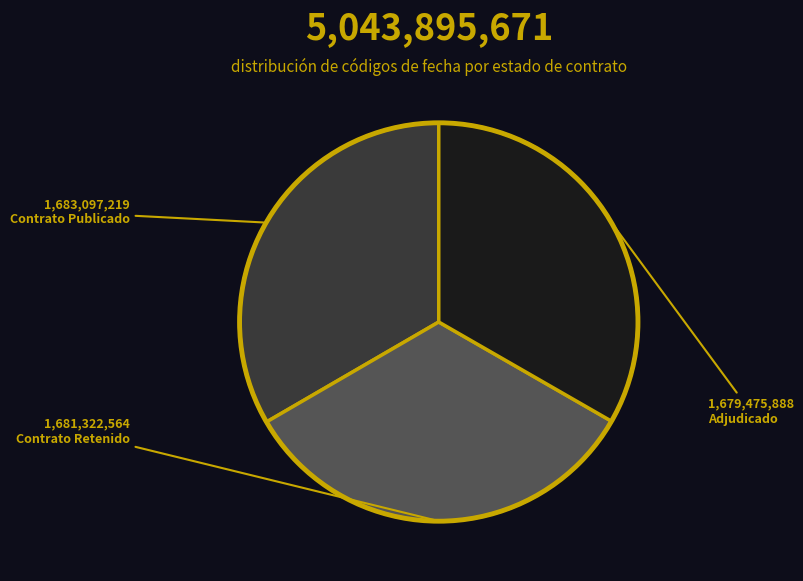

Is there any slice that represents more than half of the pie?

No